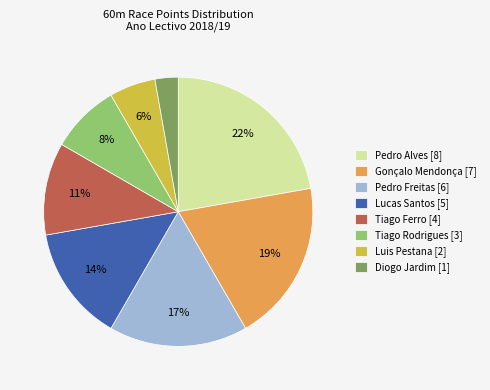

Does Gonçalo Mendonça [7] account for over 50% of the chart?

No